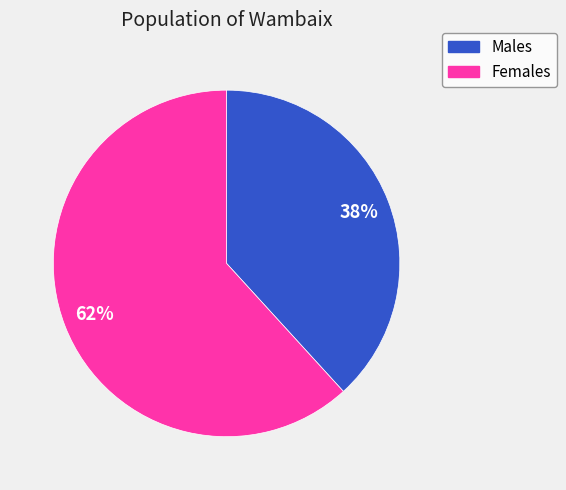

Is there a majority slice in this chart?

Yes